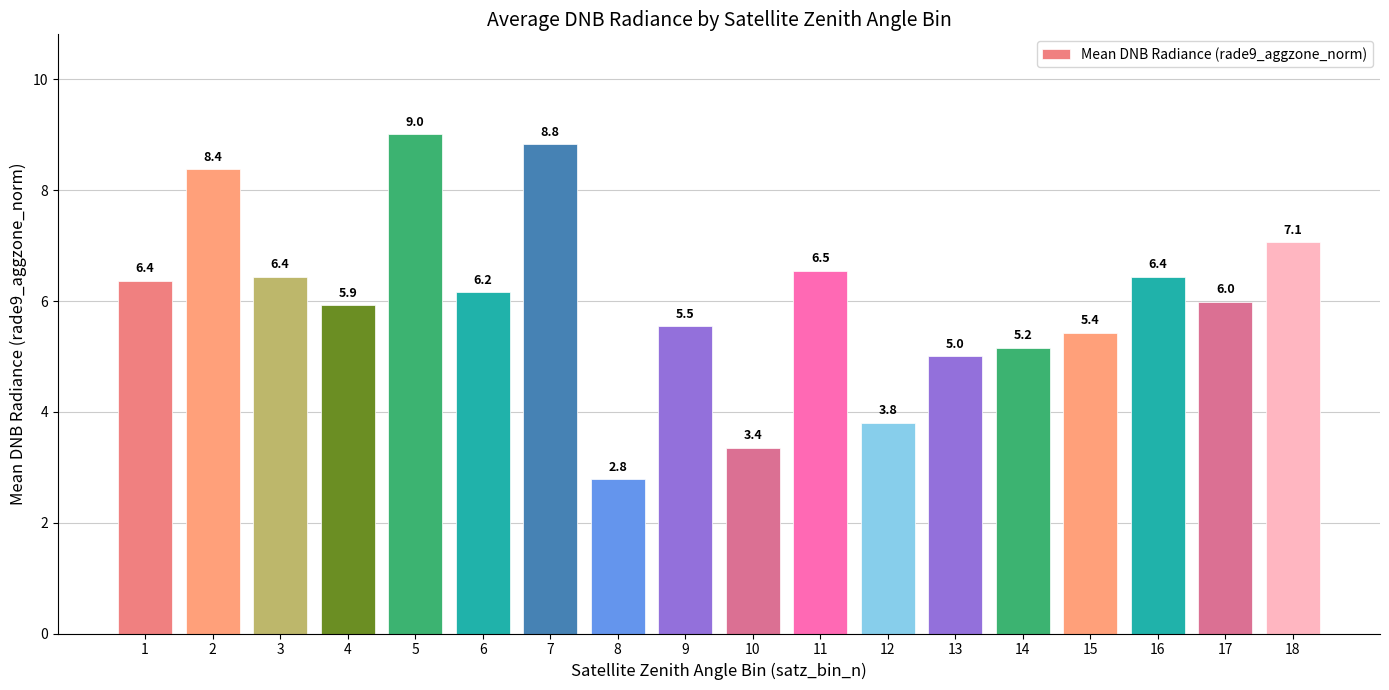

The chart shows a value of 5.6 at 10. True or false?

False